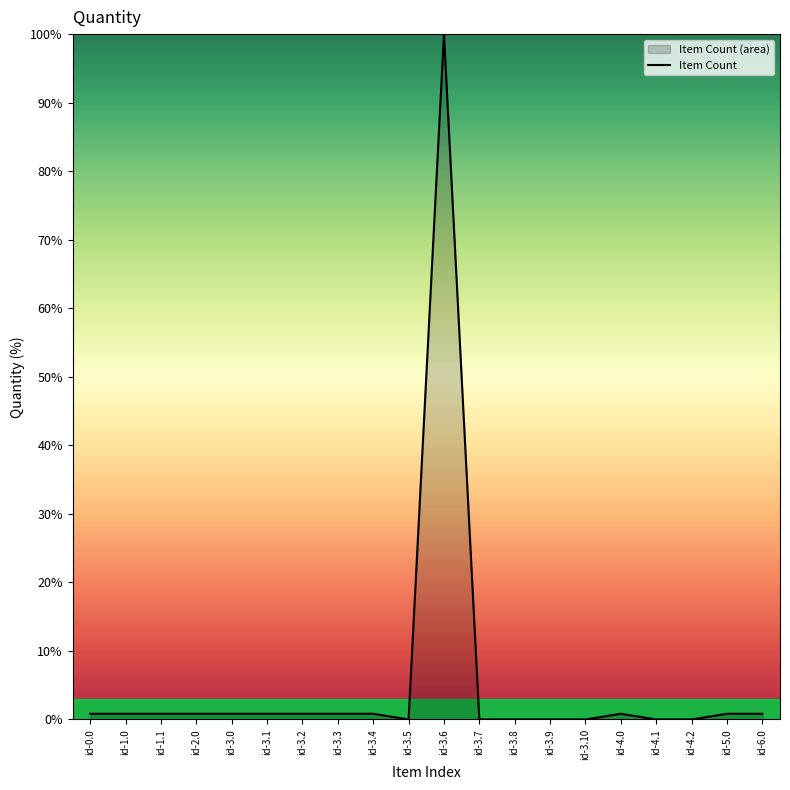

What is the average value?

5.5